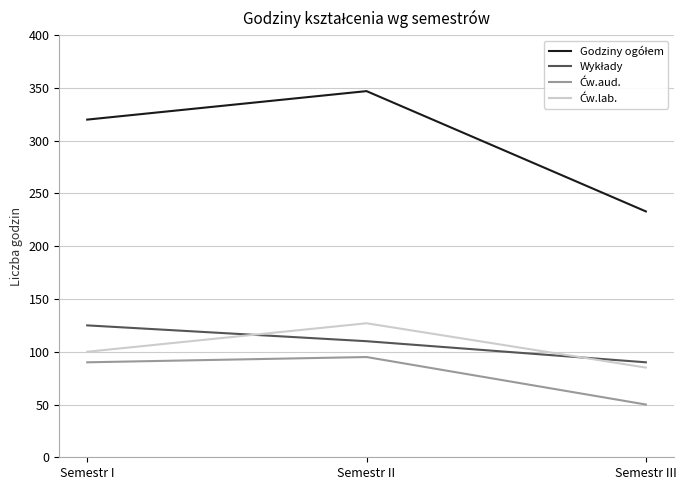

Which label corresponds to the largest value in the chart?

Semestr II